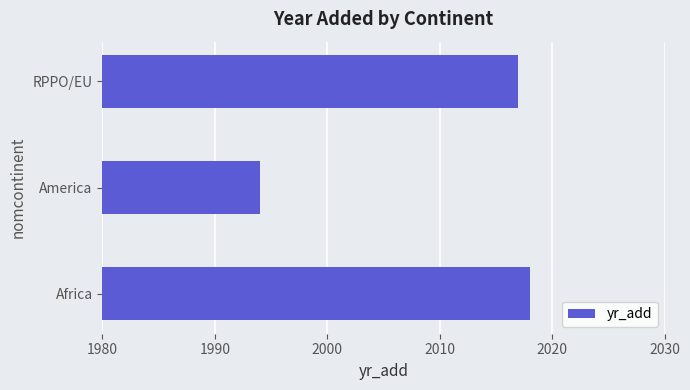

Read the value at RPPO/EU, to the nearest 5.

2015